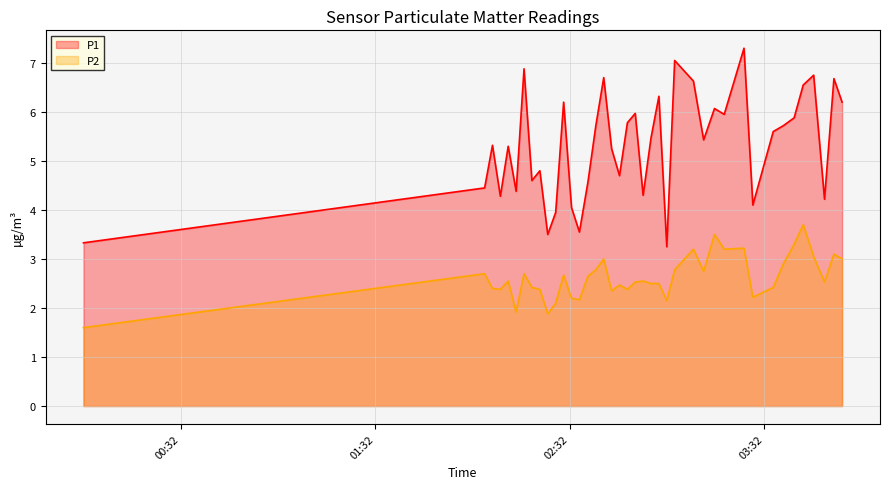

How many data points in P1 are less than 5?

16